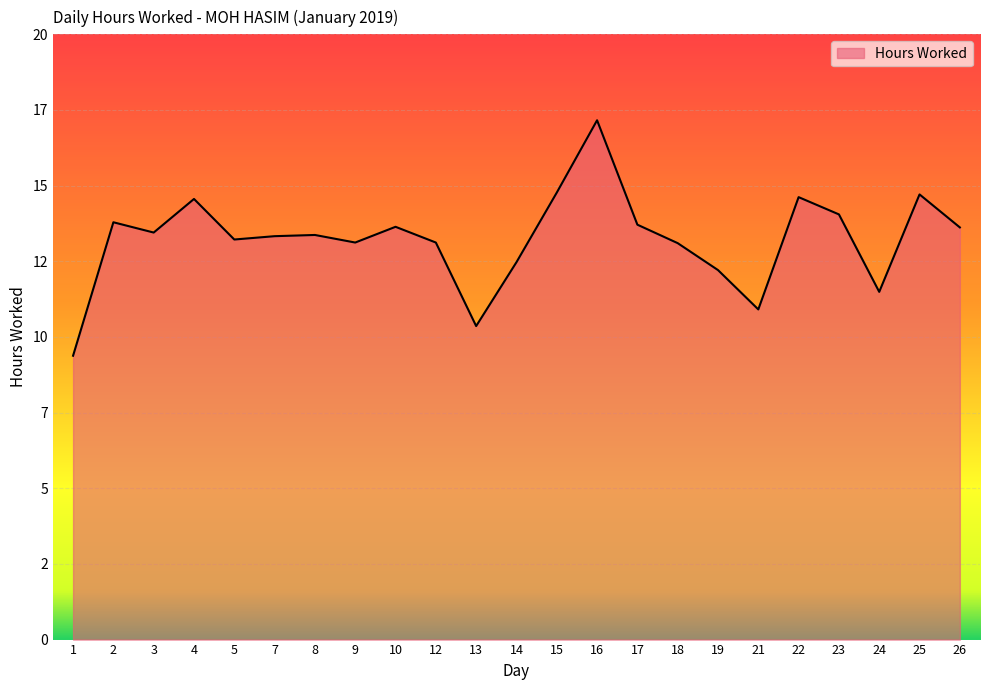

Reading right to left, what are all the values shown in this chart?

13.6	14.7	11.5	14.1	14.6	10.9	12.2	13.1	13.7	17.2	14.8	12.5	10.4	13.1	13.6	13.1	13.4	13.3	13.2	14.6	13.4	13.8	9.4